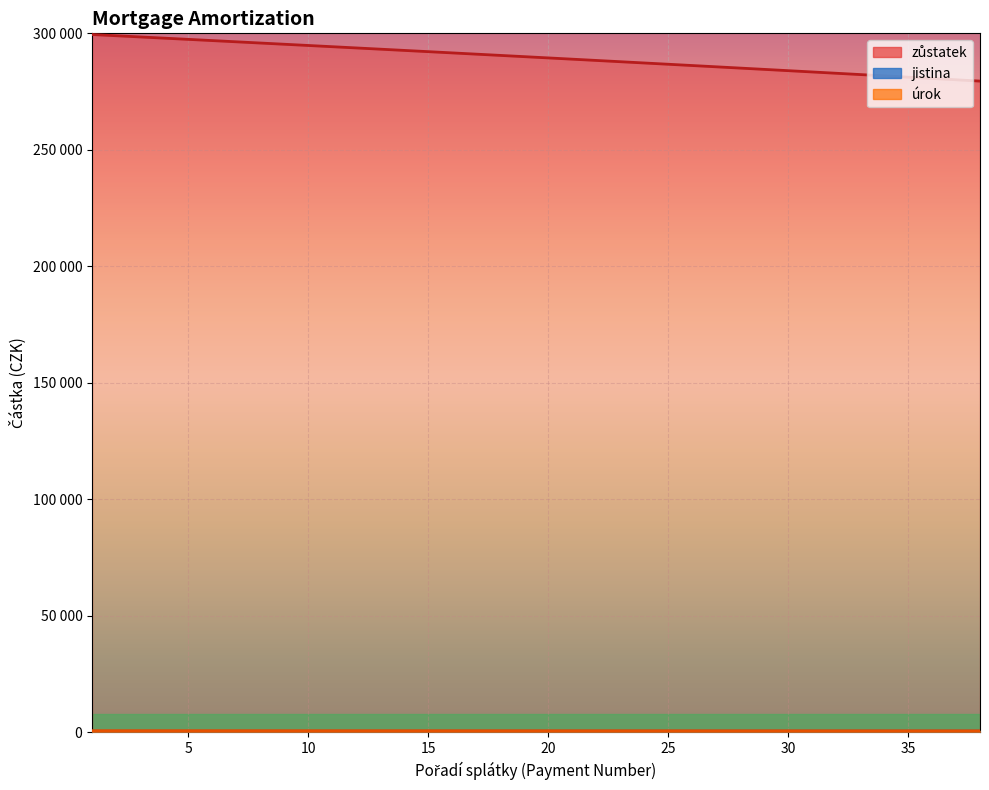

At how many categories does at least one series exceed 299414?

1